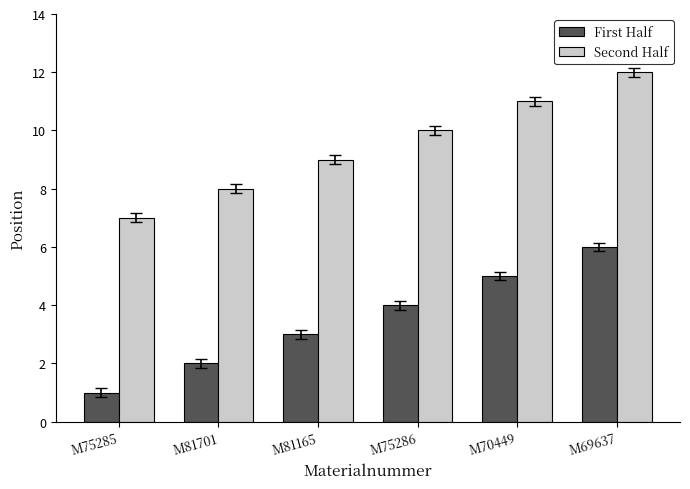

Is it true that First Half equals 3 at M81165?

True